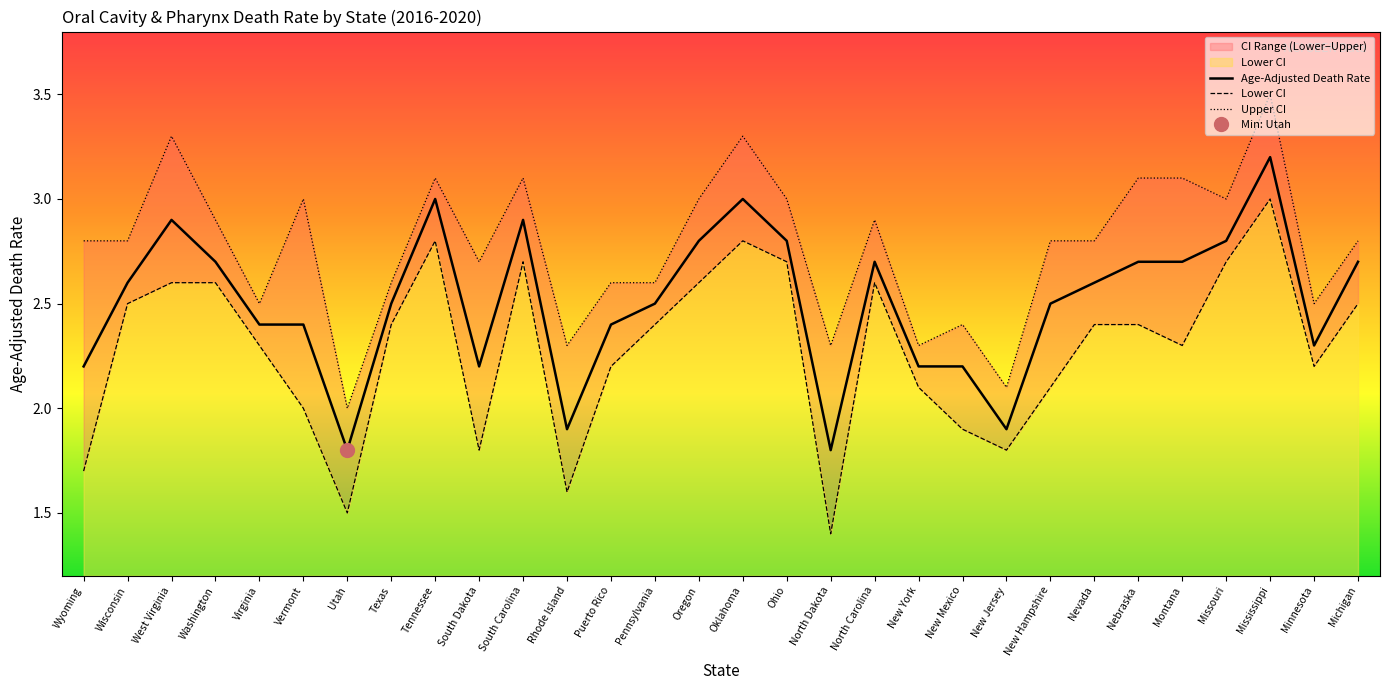

Which series has the largest range (max minus min)?

Lower CI